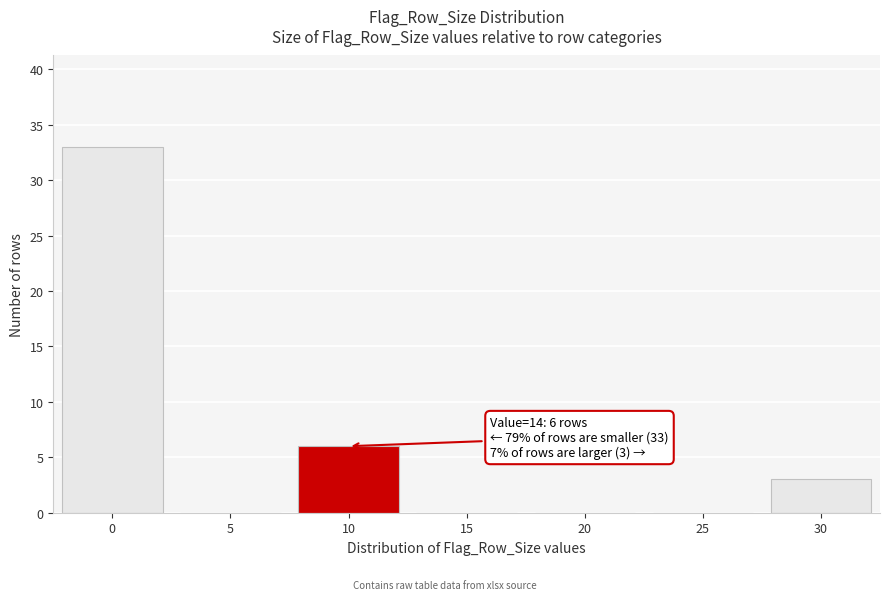

Reading left to right, what are all the values shown in this chart?

0=33	5=0	10=6	15=0	20=0	25=0	30=3